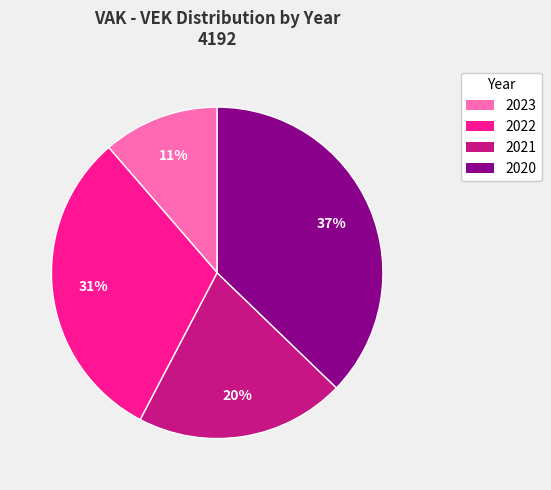

Is there a majority slice in this chart?

No